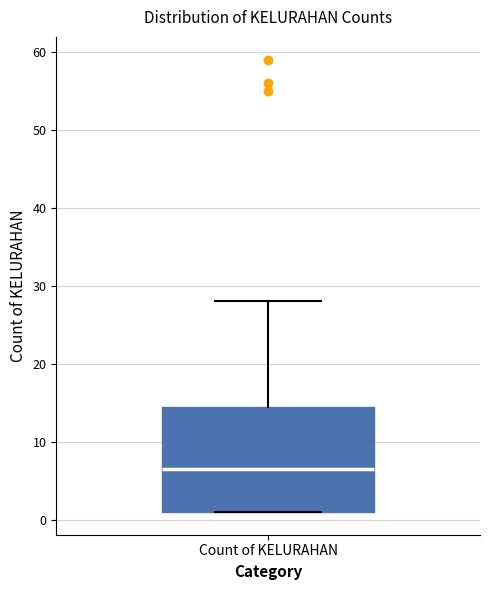

Transcribe this box plot: give where the median line is, the range the box spans, and where the two whiskers end, as read against the y-axis. The values are not printed on the chart, so give them approximately, as read against the axis.

median 7, box 1 to 15, whiskers 1 to 28